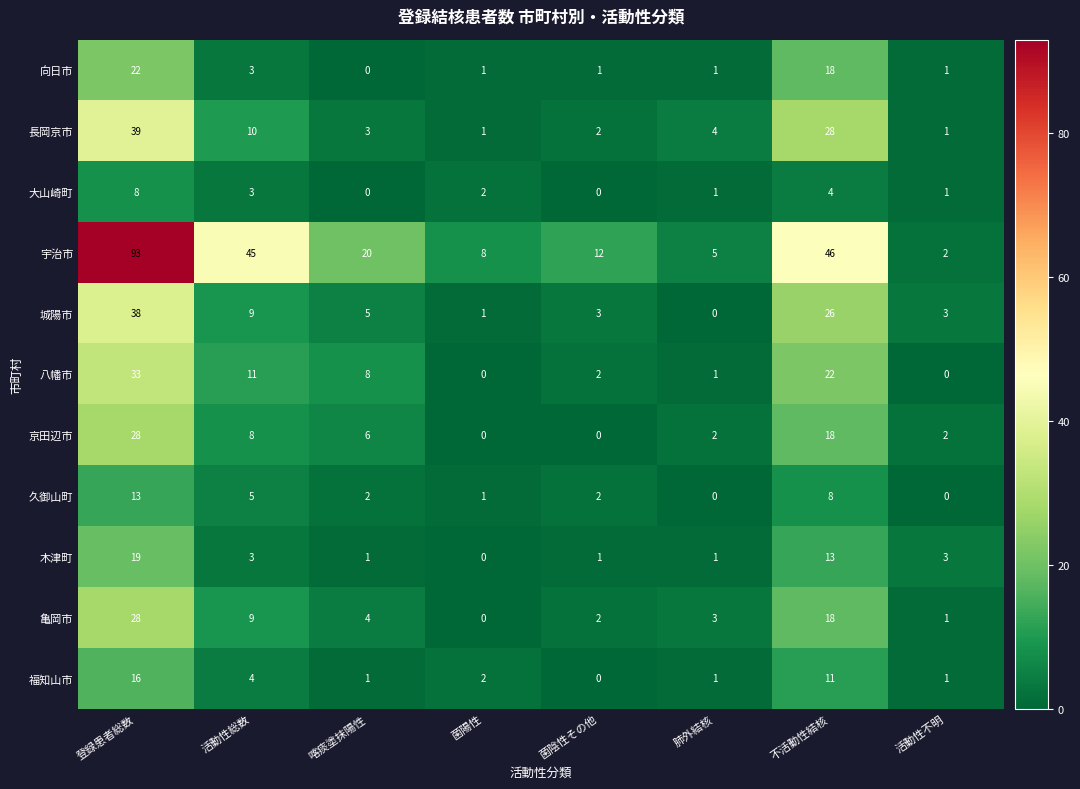

Where is 福知山市 nearest to the value 8?

不活動性結核